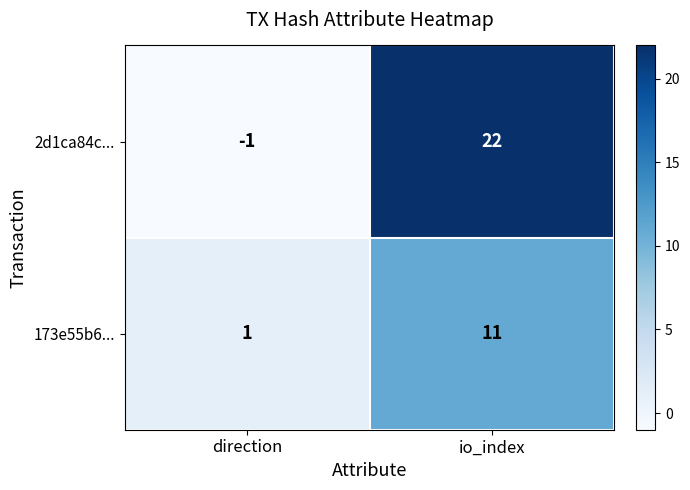

The 2d1ca84c... series shows -2 at direction. True or false?

False